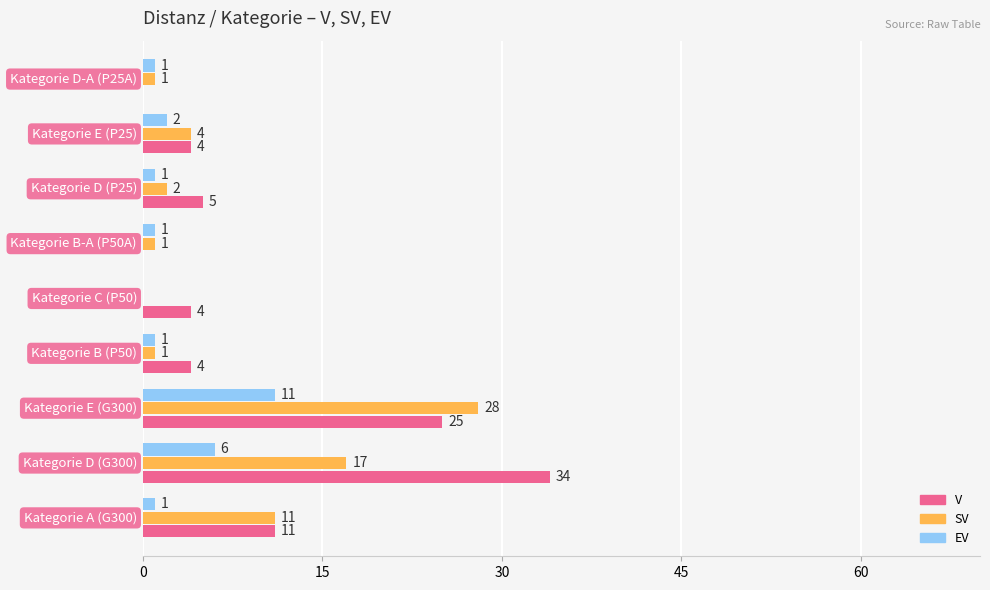

What is the greatest value displayed?

34